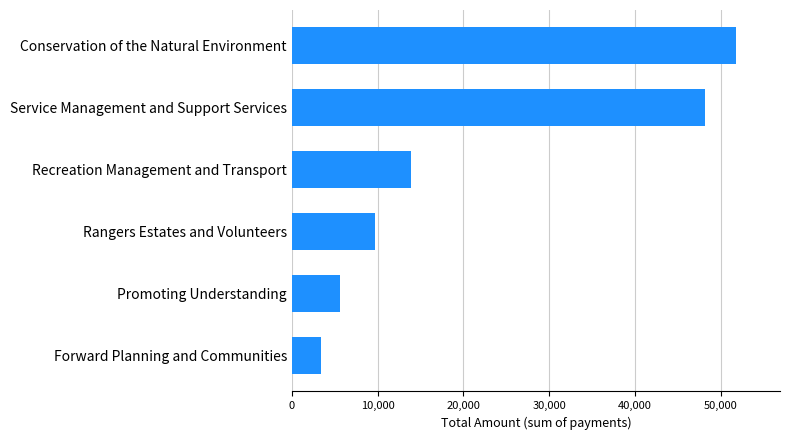

Does the chart contain any negative values?

No